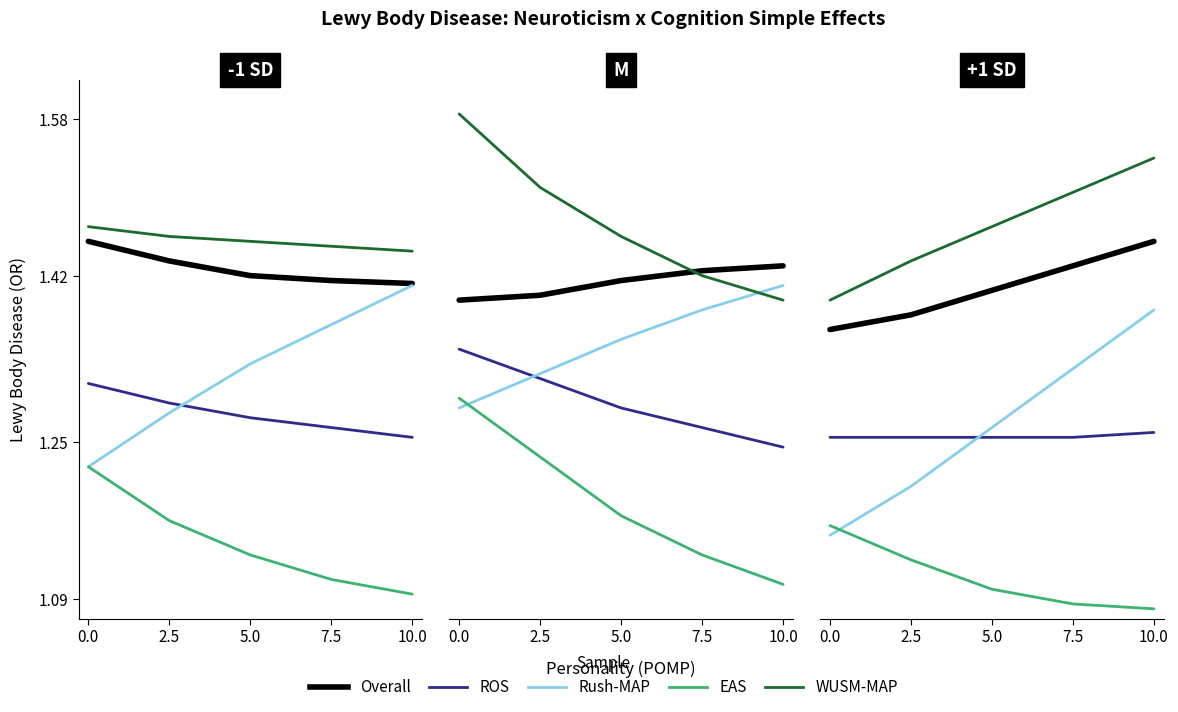

What are all the series names shown in the legend?

Overall, ROS, Rush-MAP, EAS, WUSM-MAP